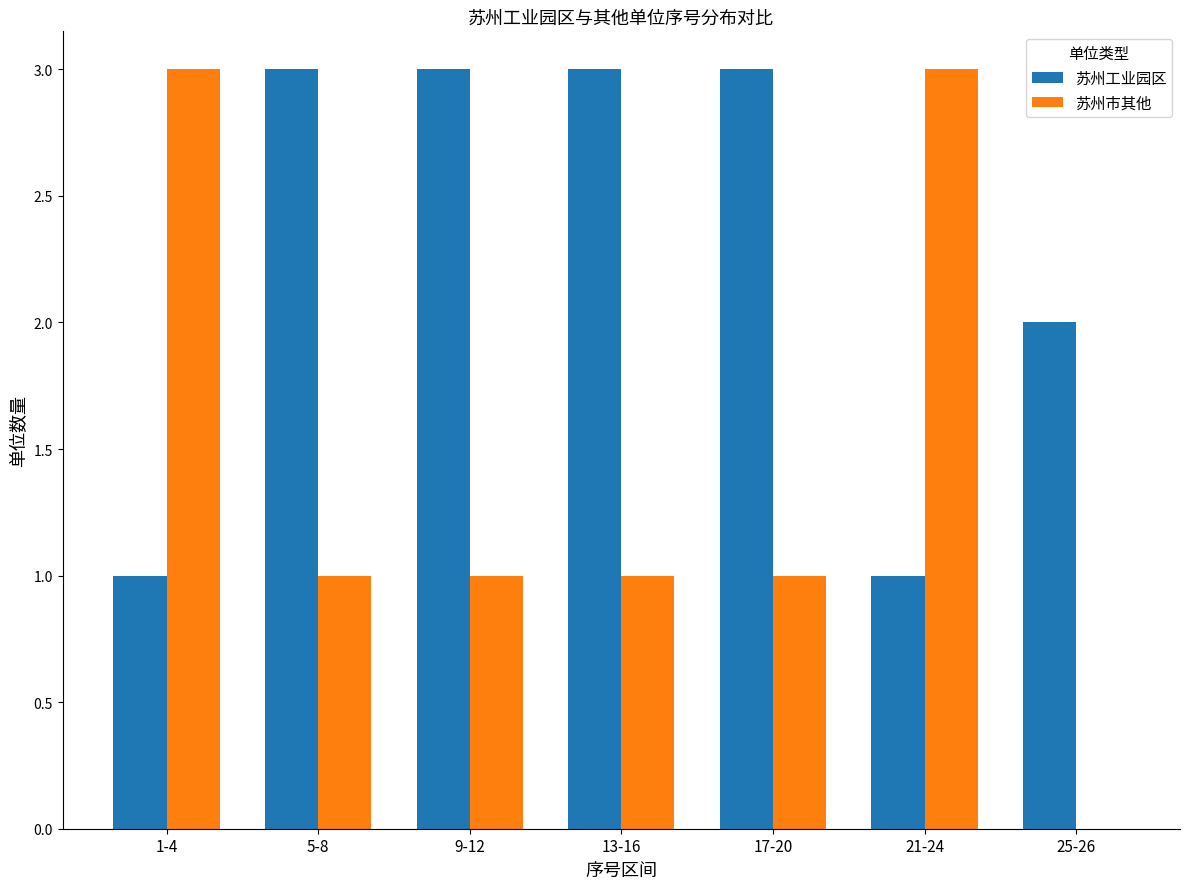

What is the average value of the 苏州工业园区 series?

2